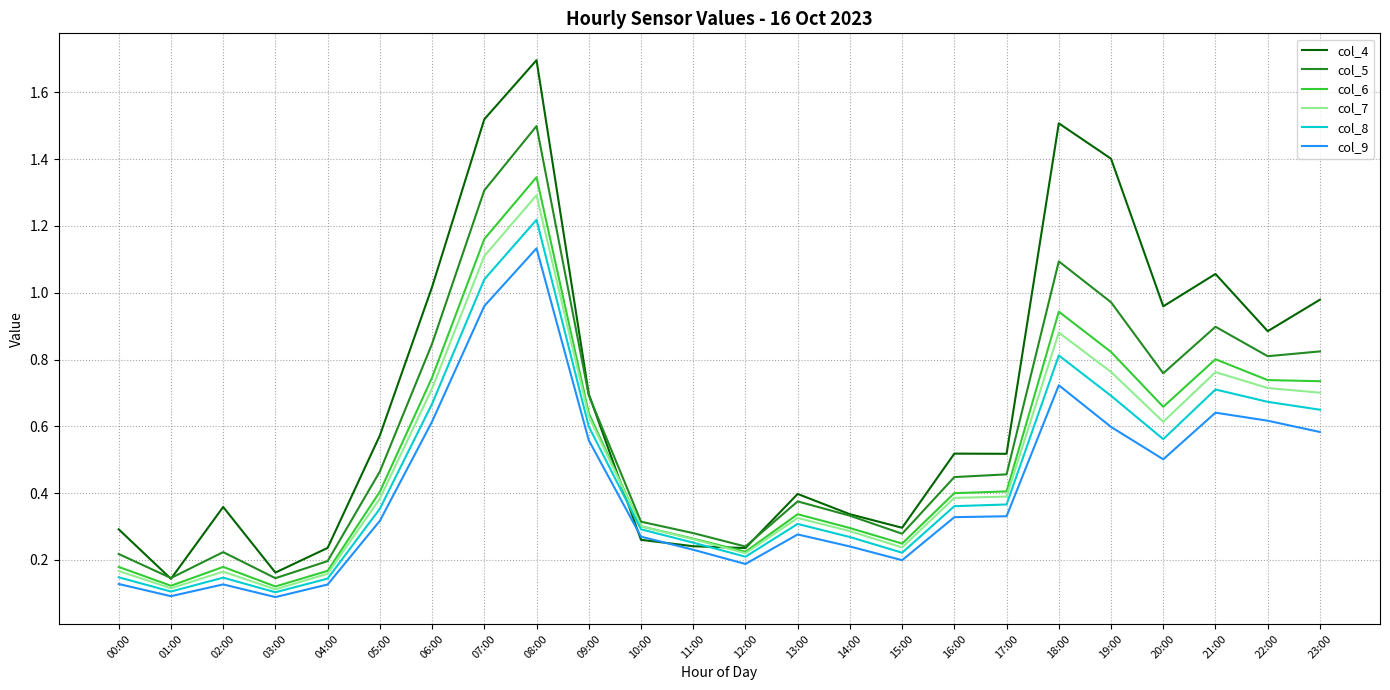

At which label does col_9 reach its peak?

08:00